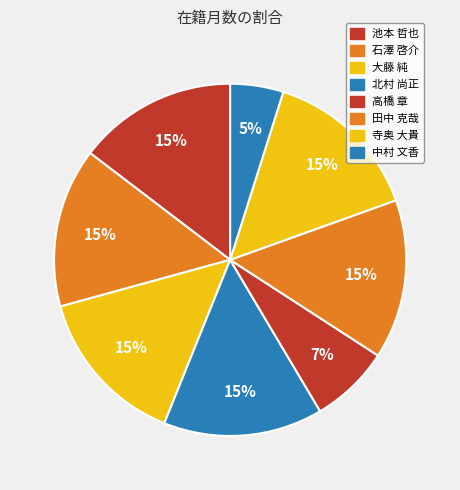

Does 石澤 啓介 represent more than half of the total?

No